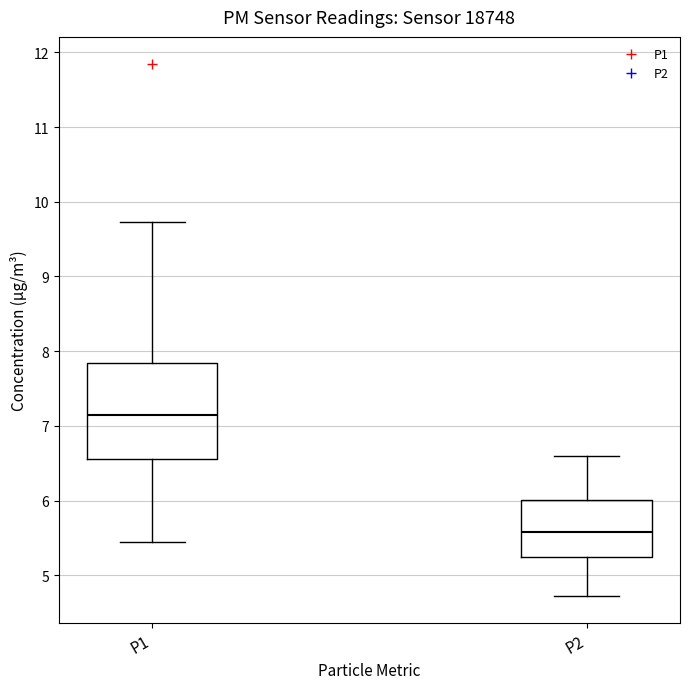

Which box is the tallest, from its lower edge to its upper edge?

P1